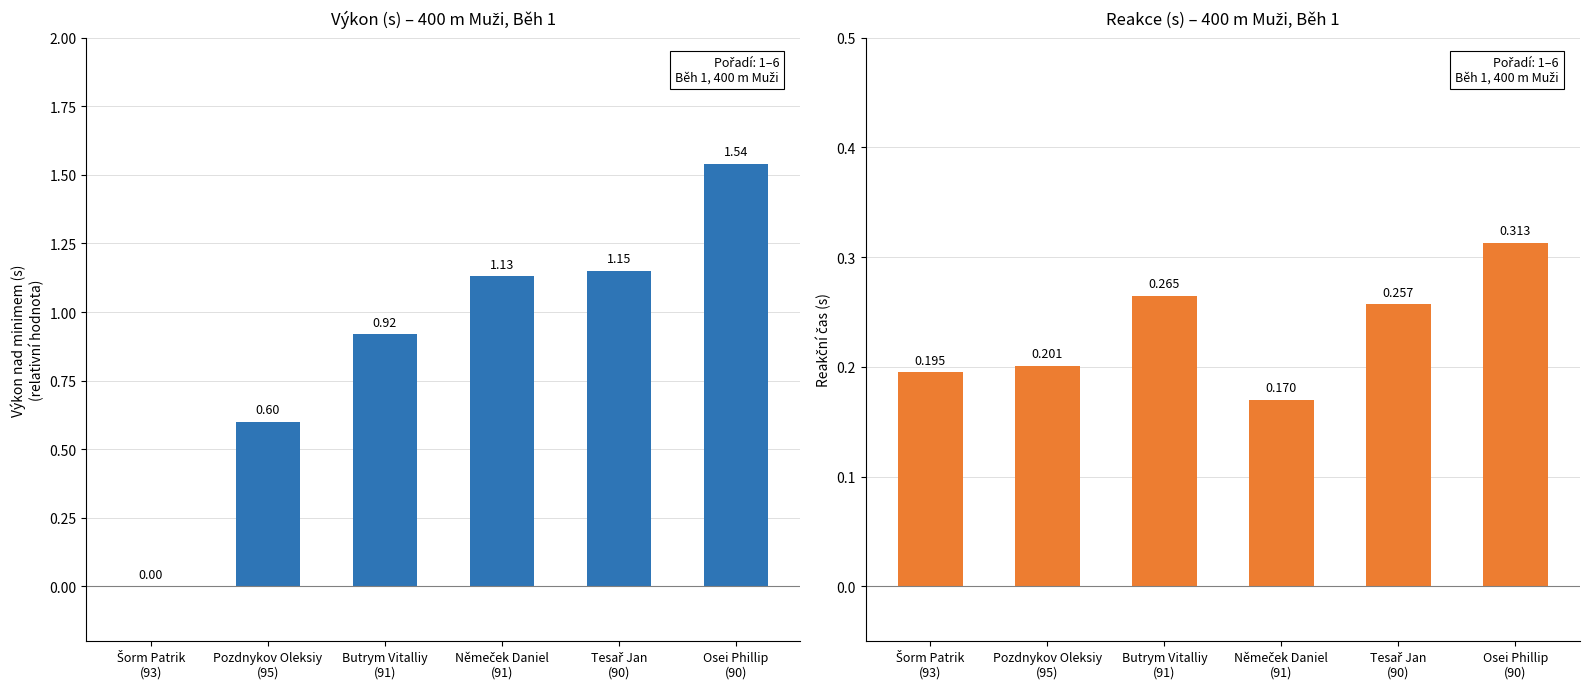

At which label does Výkon (nad min.) first exceed 1?

Němeček Daniel
(91)